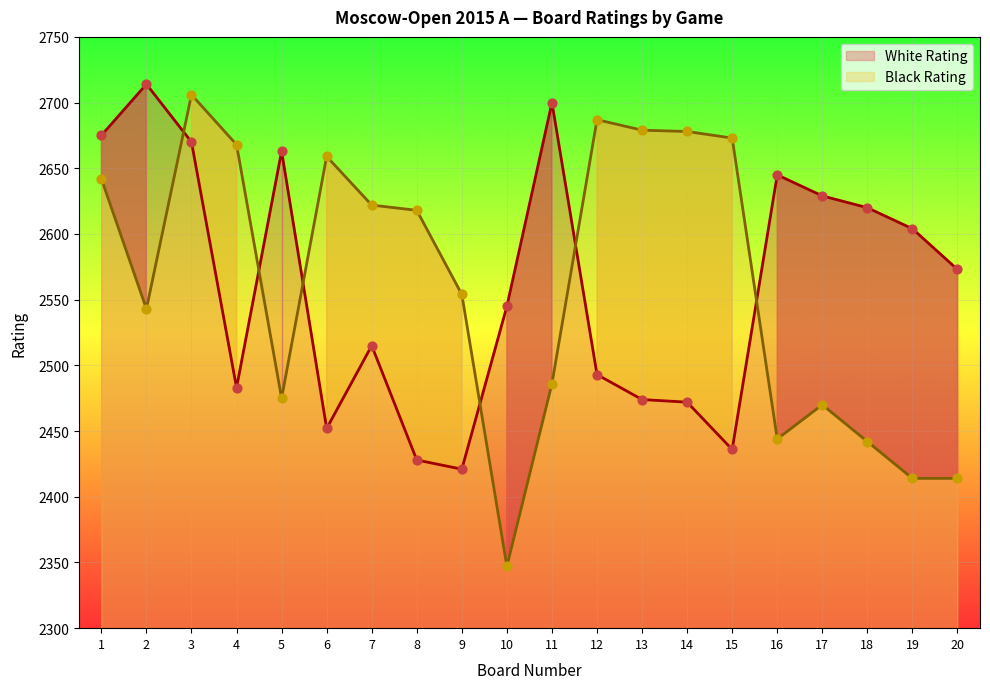

At which category is the sum across all series the highest?

3